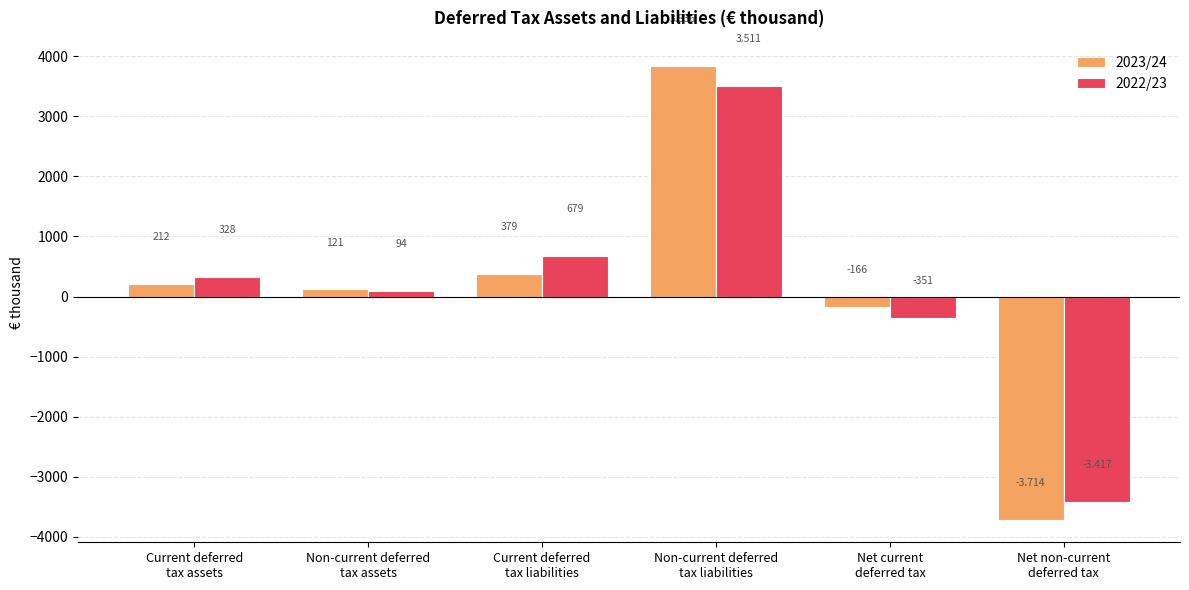

At which category is the sum across all series the highest?

Non-current deferred
tax liabilities